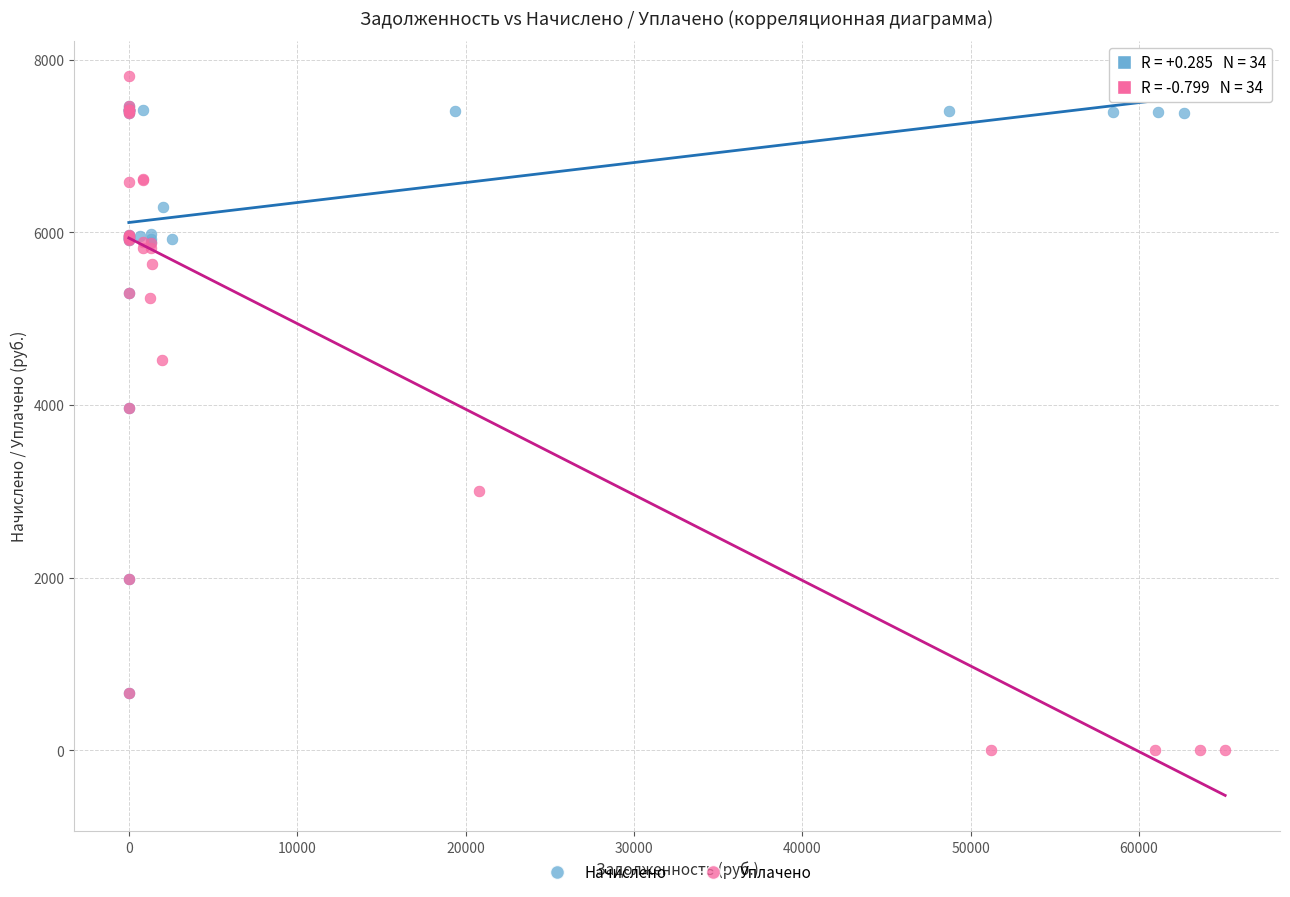

What are all the series names shown in the legend?

Начислено, Уплачено